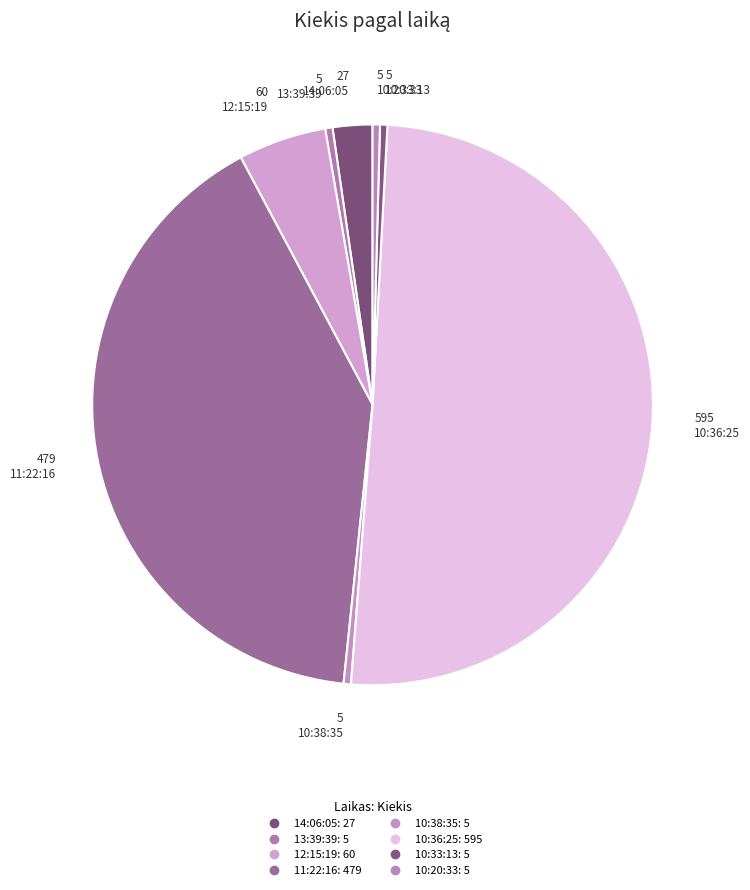

Is there a majority slice in this chart?

Yes